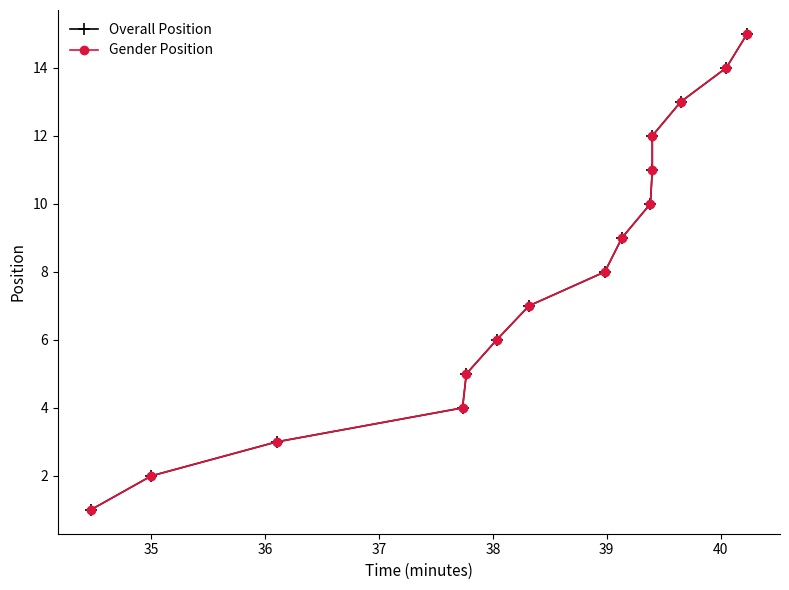

True or false: Gender Position and Overall Position cross at least once.

False